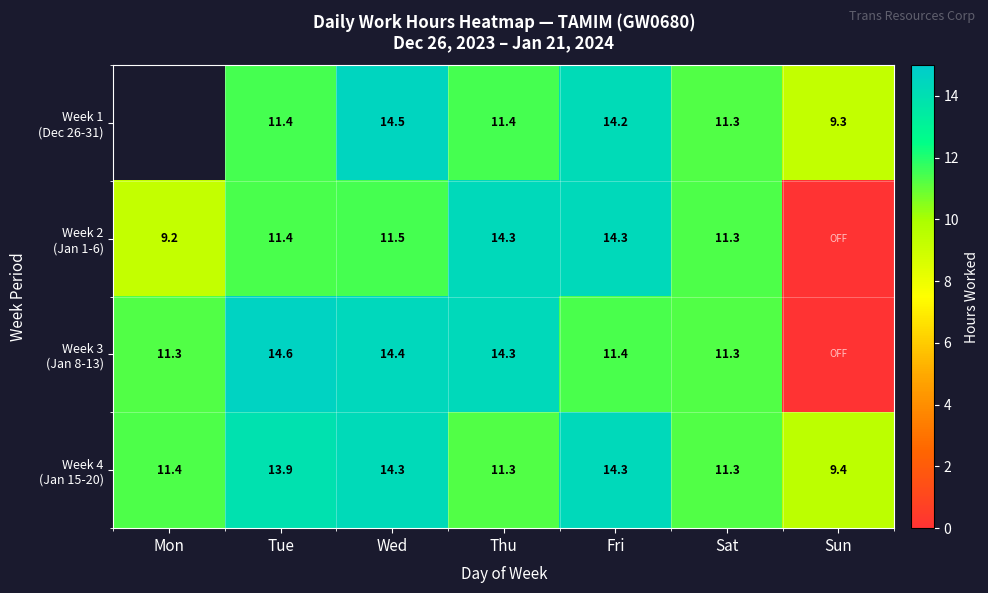

What is the total value across all series at Thu?

51.3